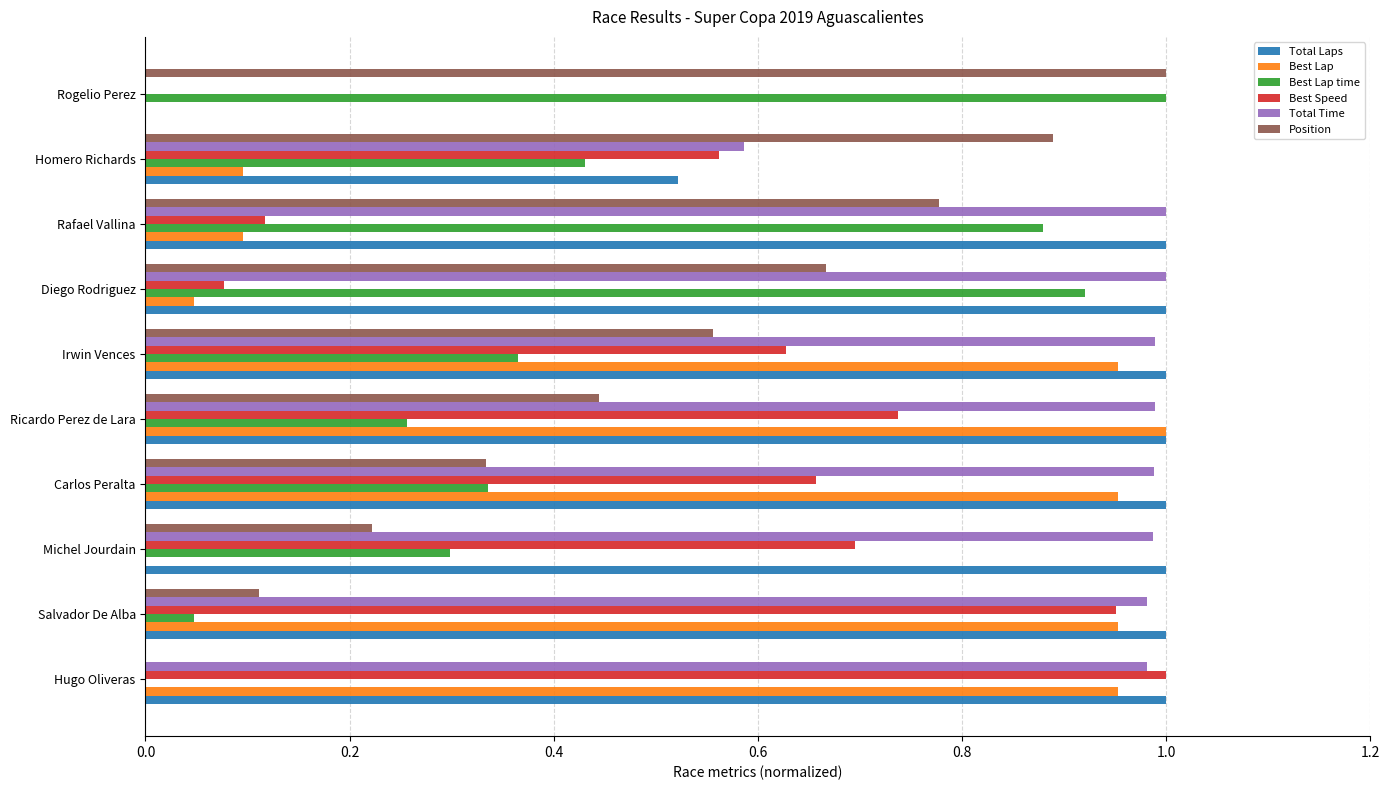

The value of Position at Michel Jourdain is 0.1. True or false?

False